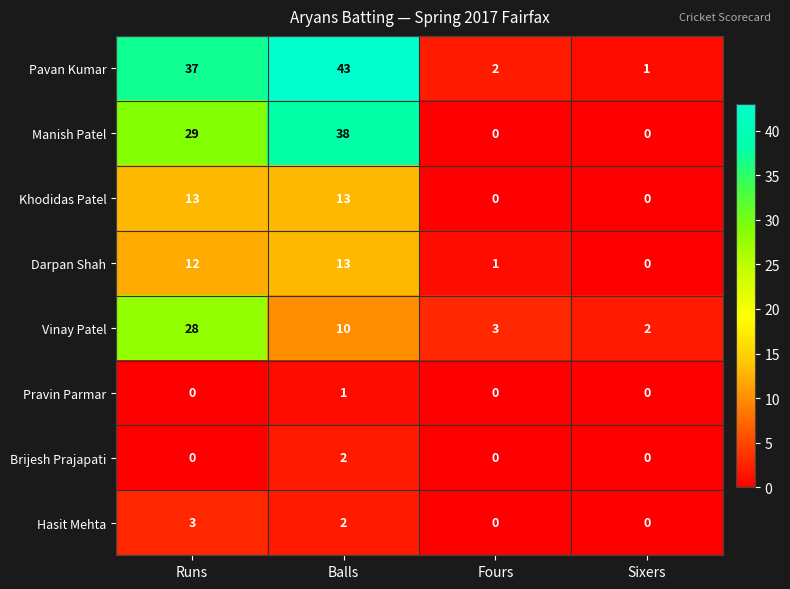

What is the average value of the Vinay Patel series?

11